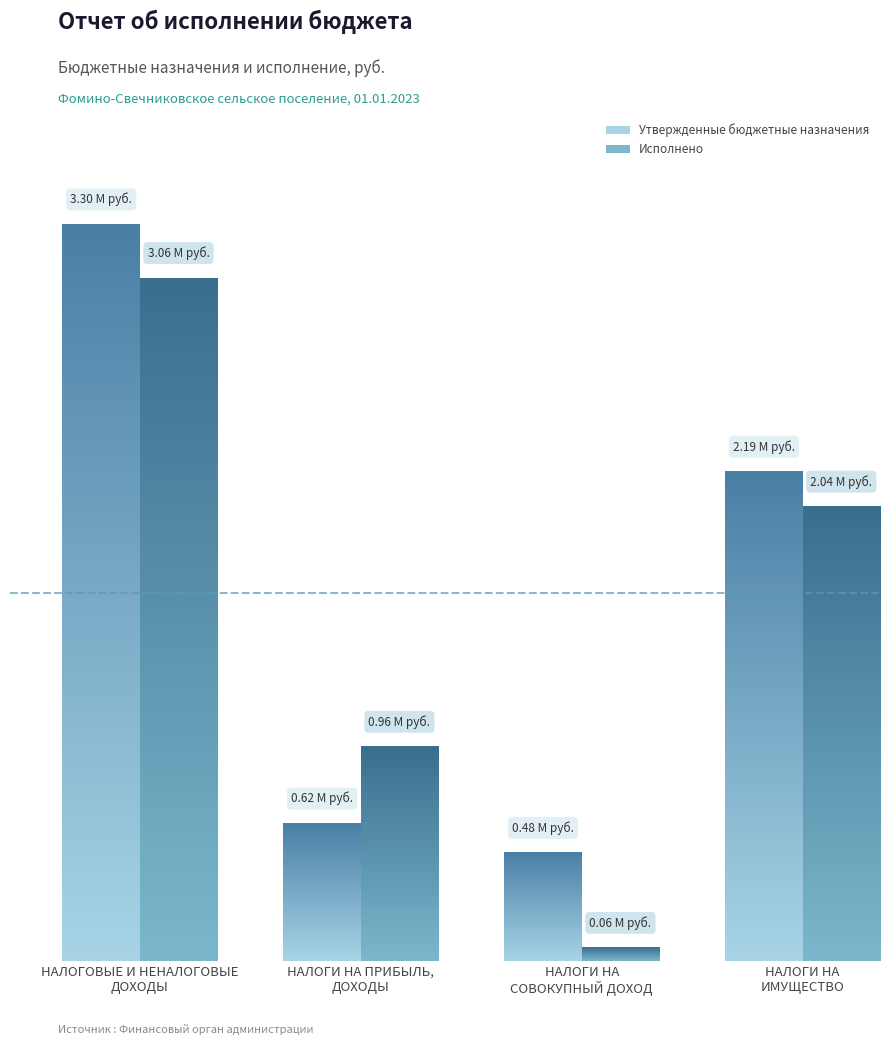

Are the bars grouped side by side (vs. stacked)?

Yes